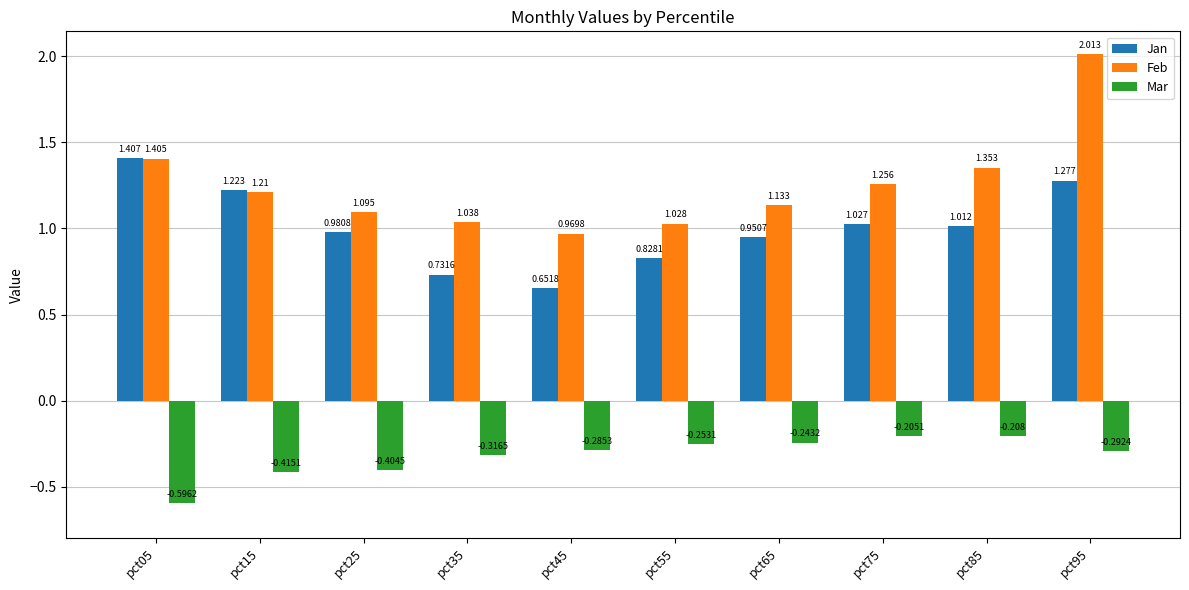

The Mar series shows -0.3 at pct75. True or false?

False